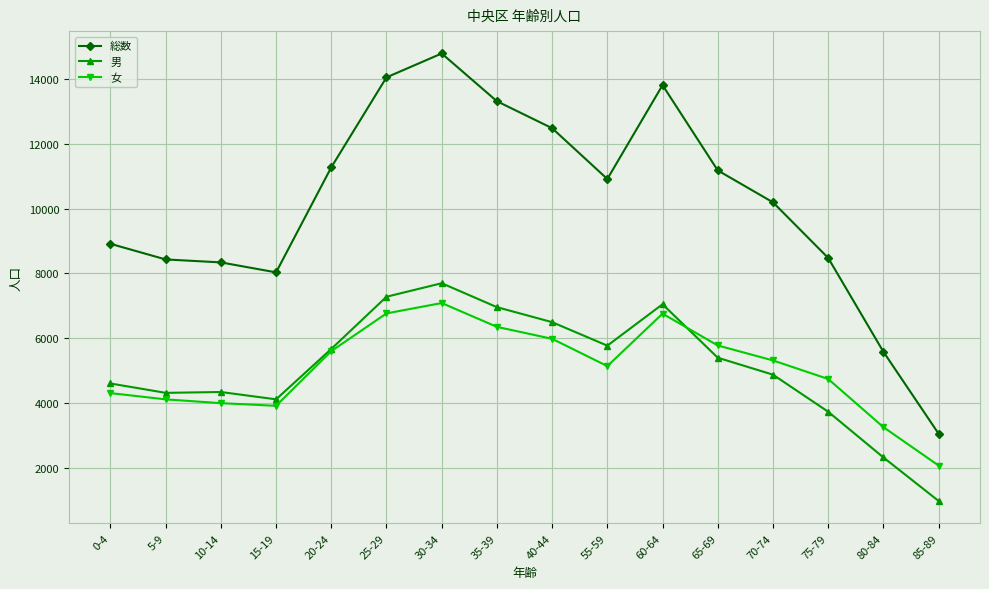

True or false: 女 has more than 1 points higher than both neighbors.

True